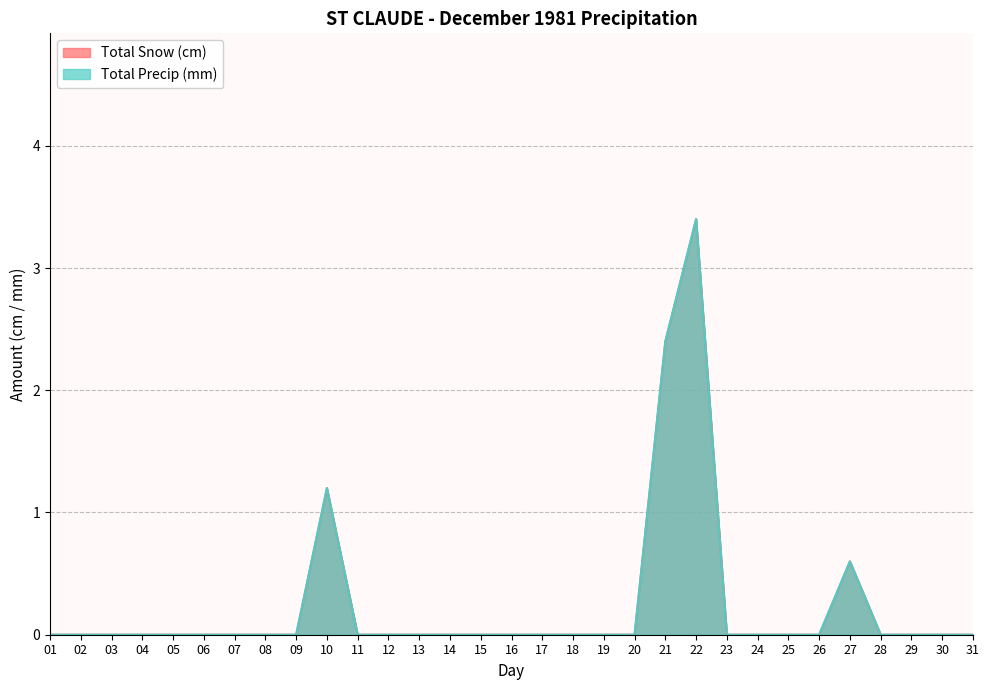

Reading left to right, what are all the values shown in this chart?

Total Snow (cm): 01=0.0	02=0.0	03=0.0	04=0.0	05=0.0	06=0.0	07=0.0	08=0.0	09=0.0	10=1.2	11=0.0	12=0.0	13=0.0	14=0.0	15=0.0	16=0.0	17=0.0	18=0.0	19=0.0	20=0.0	21=2.4	22=3.4	23=0.0	24=0.0	25=0.0	26=0.0	27=0.6	28=0.0	29=0.0	30=0.0	31=0.0
Total Precip (mm): 01=0.0	02=0.0	03=0.0	04=0.0	05=0.0	06=0.0	07=0.0	08=0.0	09=0.0	10=1.2	11=0.0	12=0.0	13=0.0	14=0.0	15=0.0	16=0.0	17=0.0	18=0.0	19=0.0	20=0.0	21=2.4	22=3.4	23=0.0	24=0.0	25=0.0	26=0.0	27=0.6	28=0.0	29=0.0	30=0.0	31=0.0